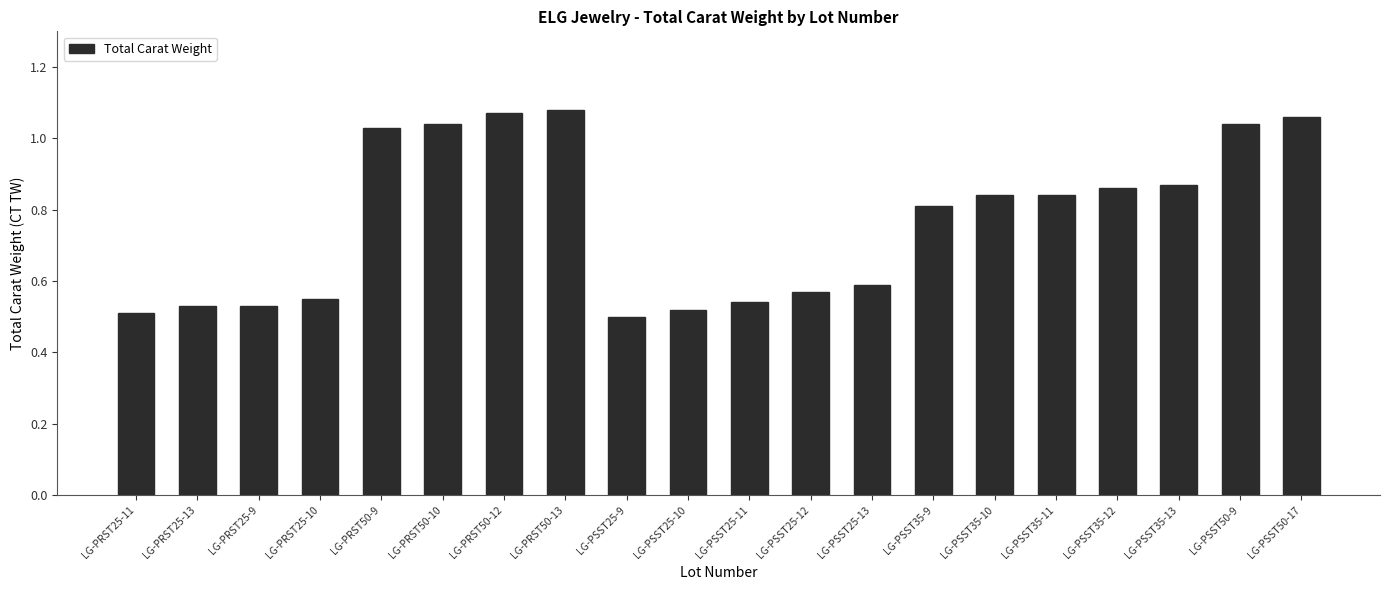

The value at LG-PSST25-12 is 0.6. True or false?

True